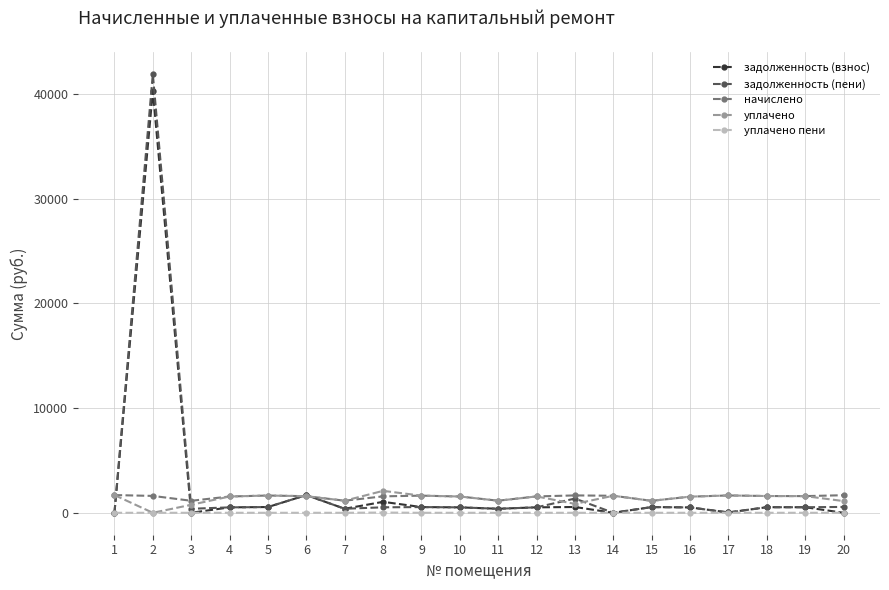

What is the sum of all задолженность (пени) values?

51969.0